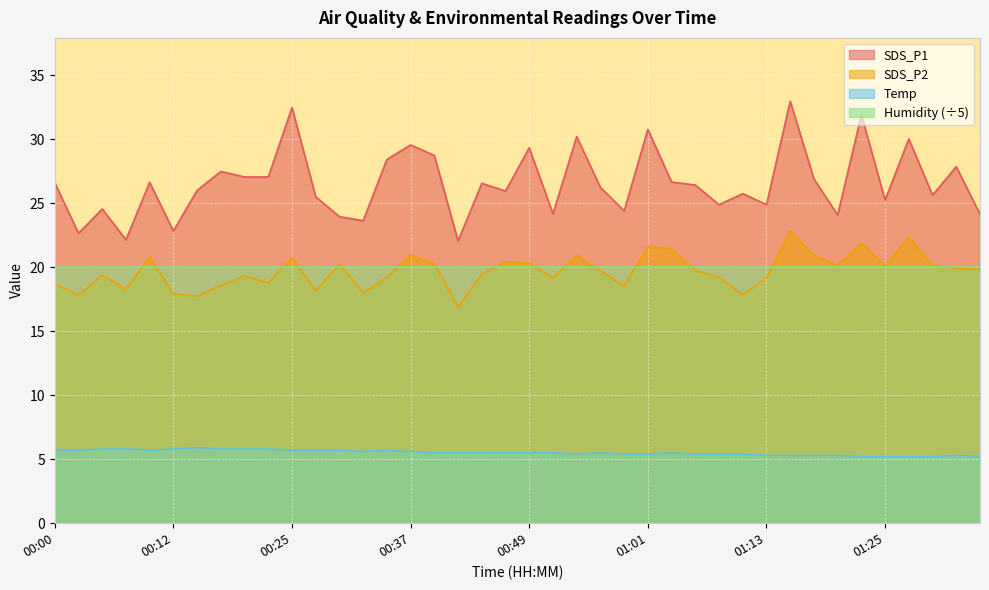

What is the spread (max minus min) of values at 01:35?

18.9